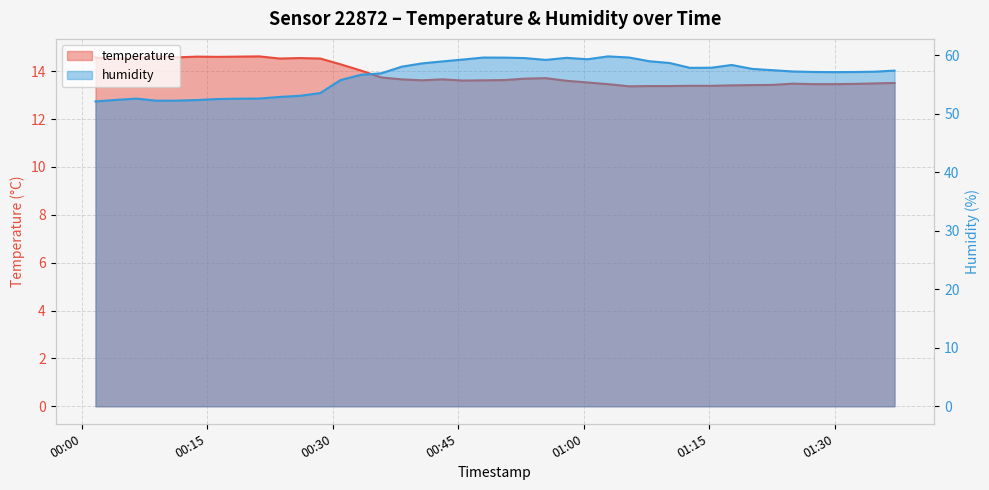

How many data points in humidity are less than 57?

15